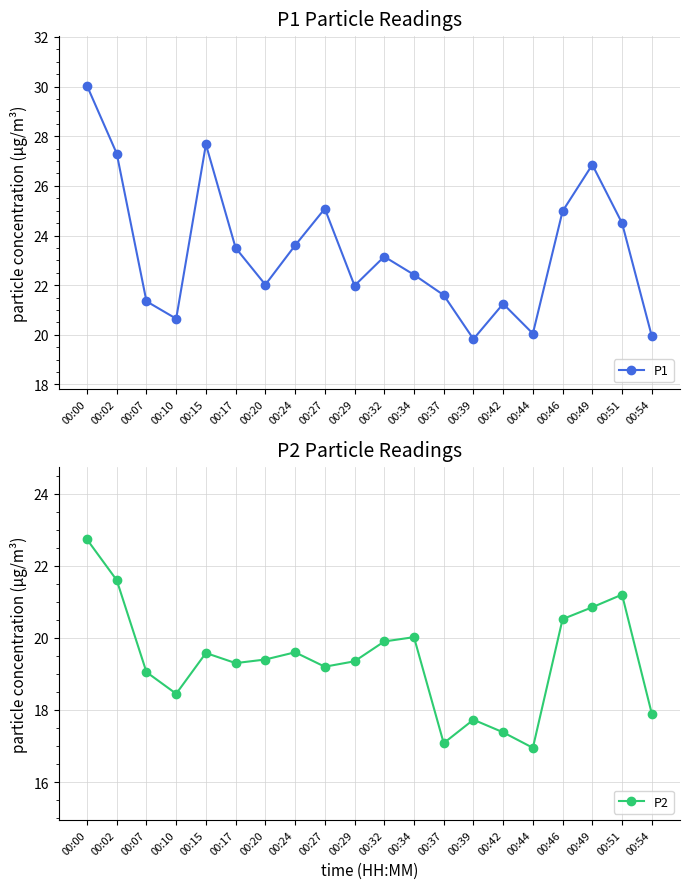

How many lines are shown in the chart?

2